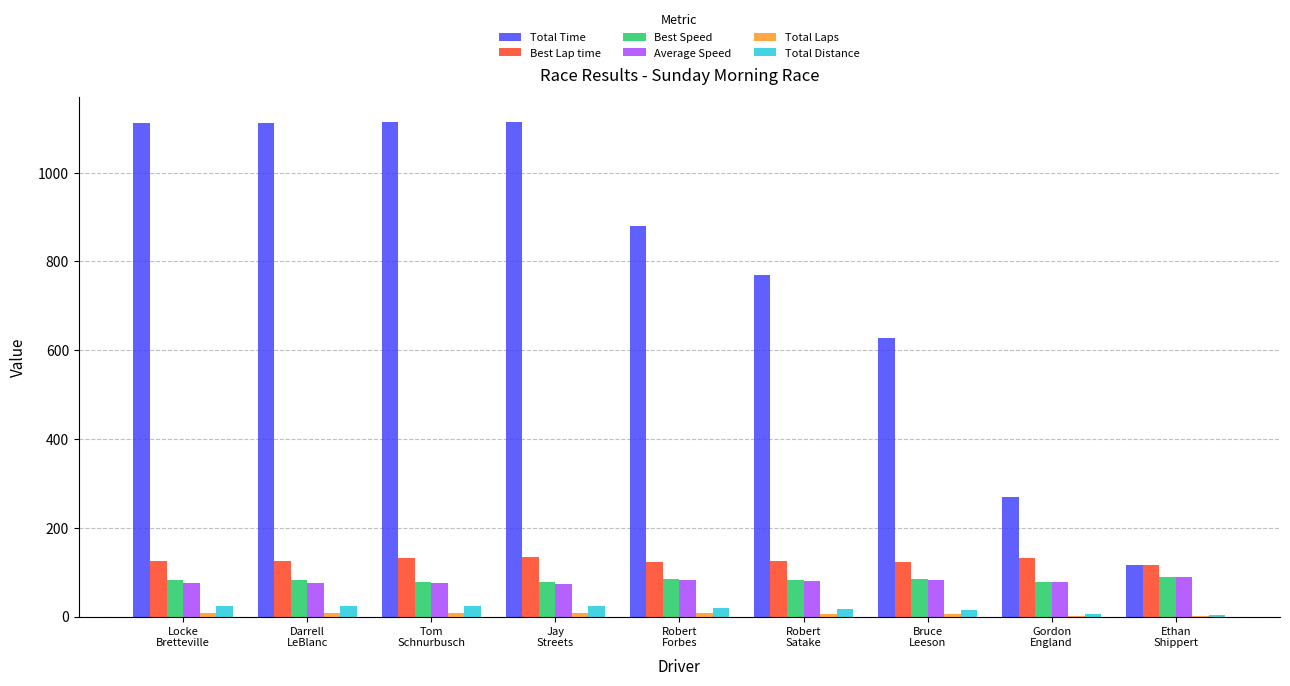

Which series has the largest total across all categories?

Total Time